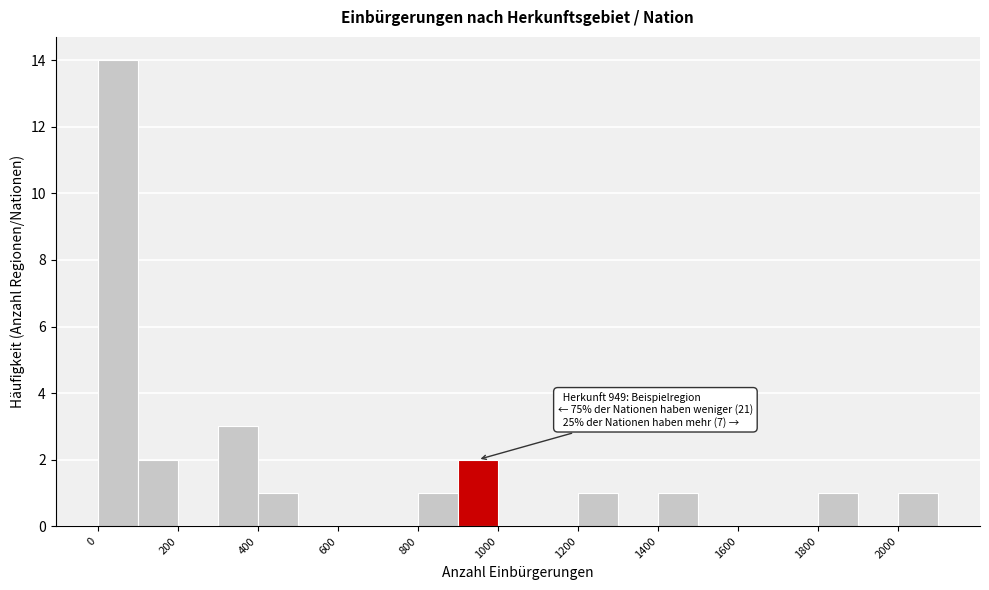

Which range on the x-axis has the tallest bar?

0 to 100